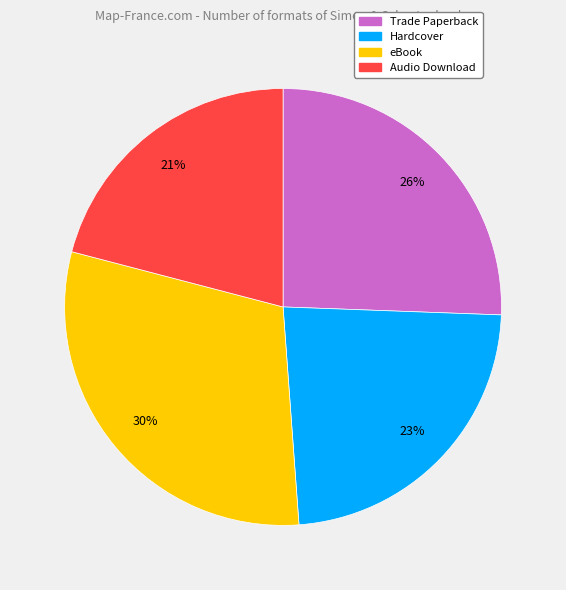

Is there any slice that represents more than half of the pie?

No